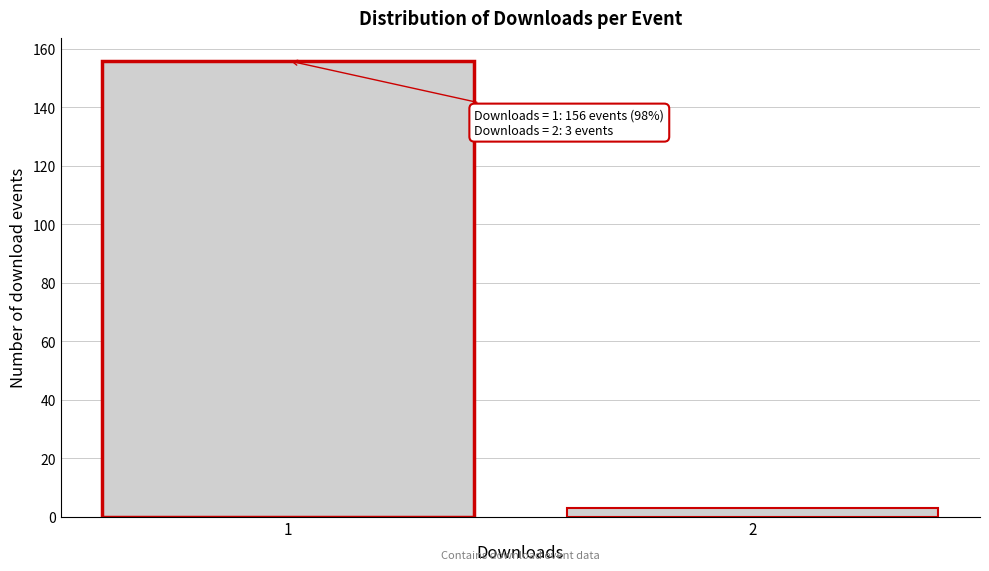

Reading right to left, what are all the values shown in this chart?

2=3	1=156